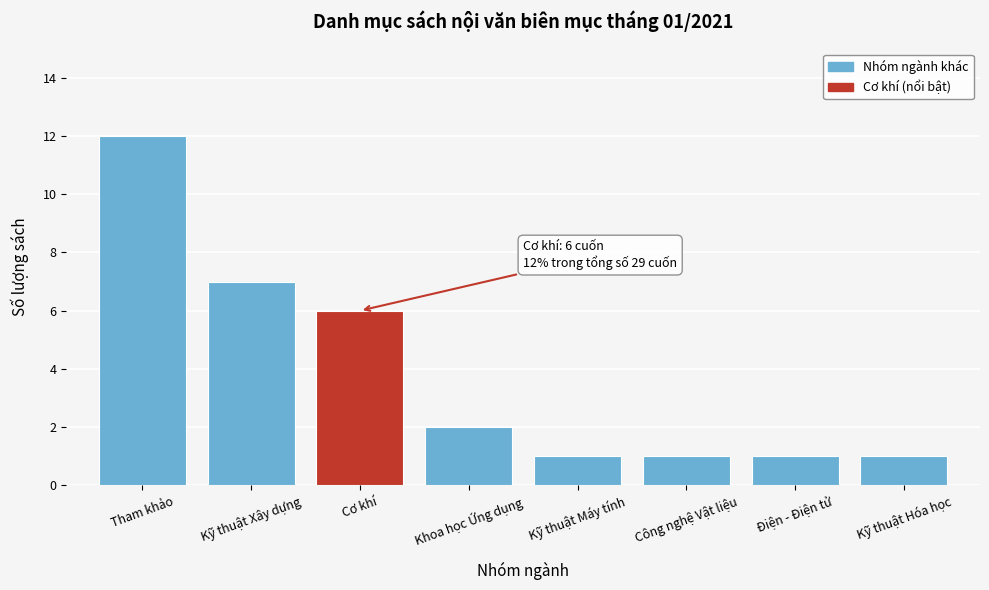

Reading left to right, list all the values displayed in this chart.

Tham khảo=12	Kỹ thuật Xây dựng=7	Cơ khí=6	Khoa học Ứng dụng=2	Kỹ thuật Máy tính=1	Công nghệ Vật liệu=1	Điện - Điện tử=1	Kỹ thuật Hóa học=1